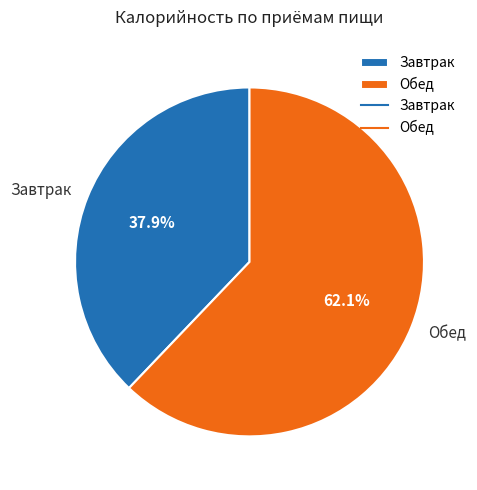

Which has a higher value, Обед or Завтрак?

Обед